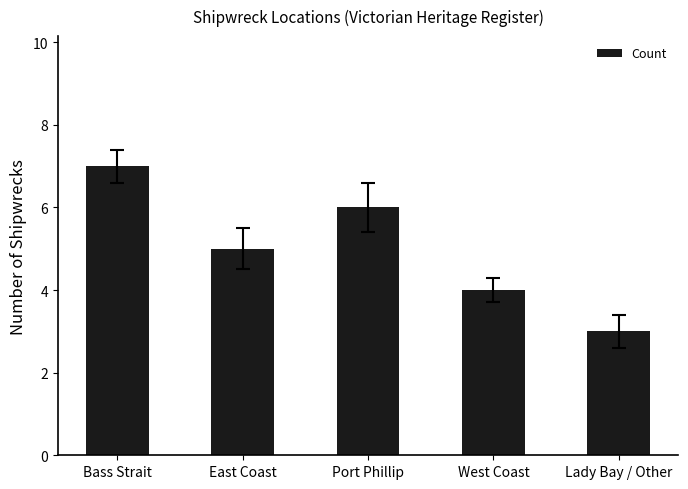

Count the values in the range 4 to 6.

3